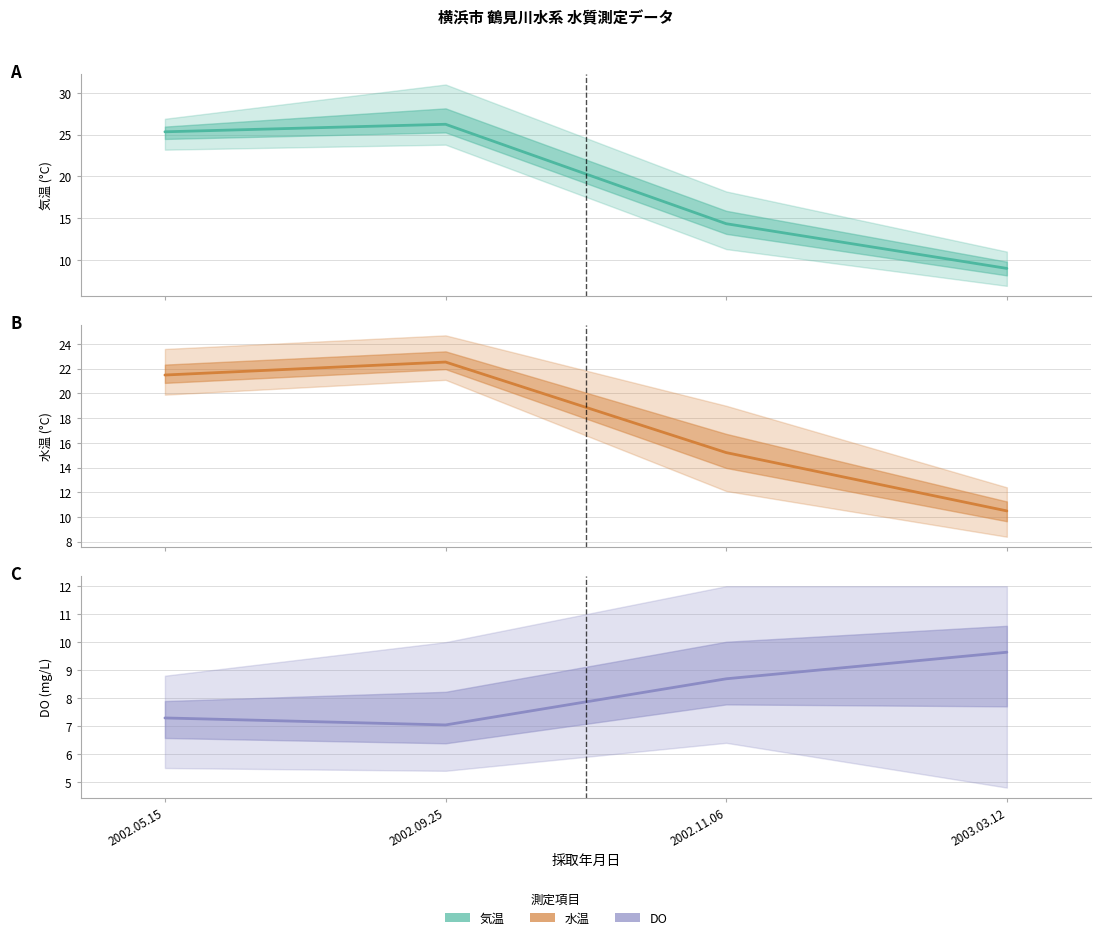

How many data points in 水温 are above 21?

2